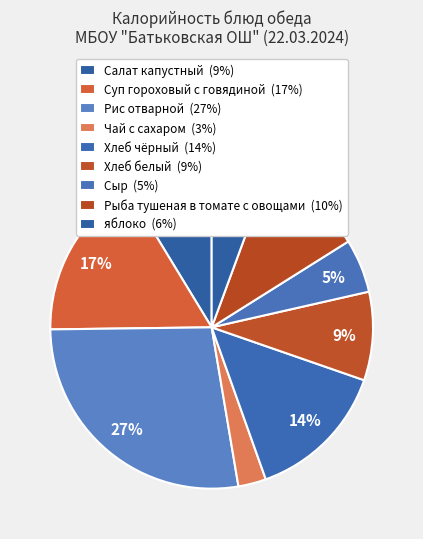

What percentage is the Чай с сахаром slice, to the nearest percent?

3%